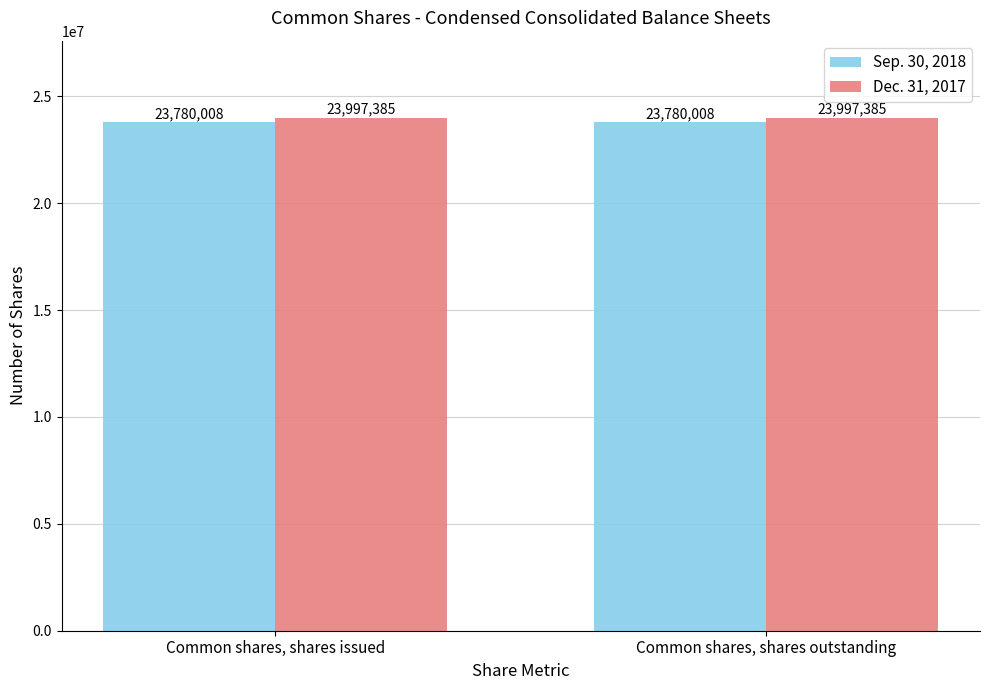

What is the difference between the highest and lowest values at Common shares, shares issued?

217377